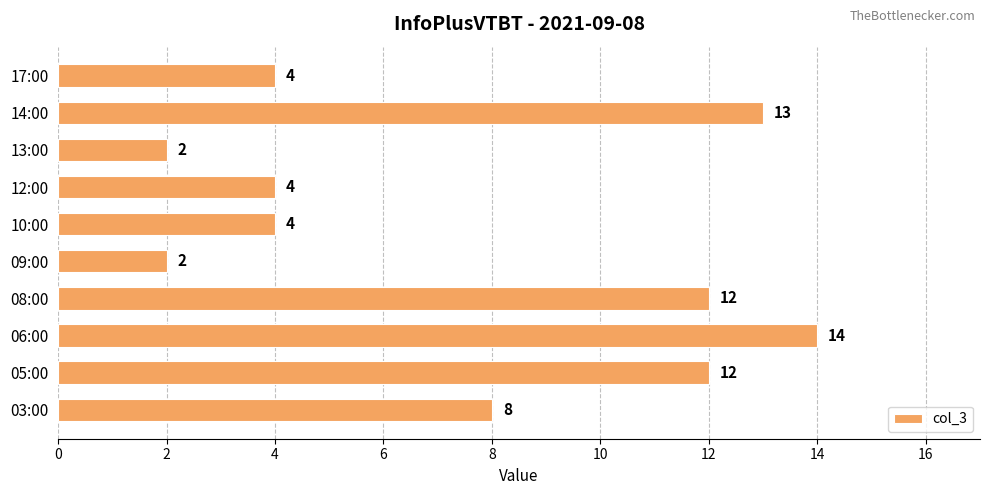

True or false: the data shows 1 at 09:00.

False